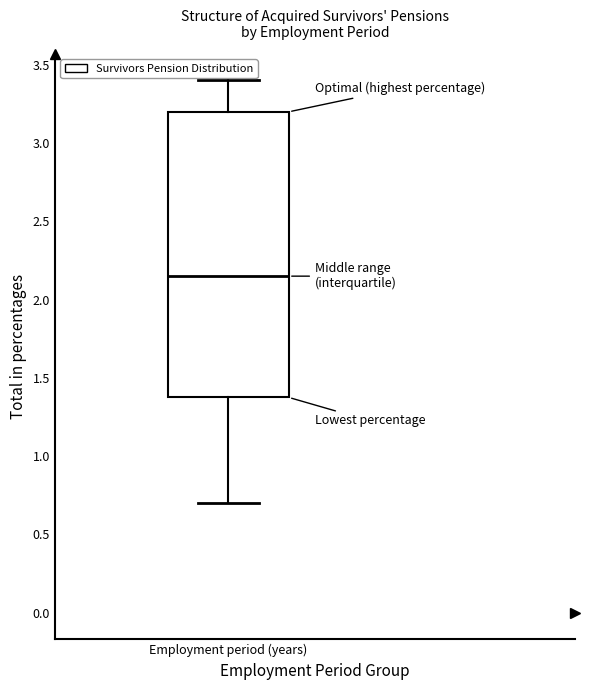

Transcribe this box plot: give where the median line is, the range the box spans, and where the two whiskers end, as read against the y-axis. The values are not printed on the chart, so give them approximately, as read against the axis.

median 2.15, box 1.40 to 3.20, whiskers 0.70 to 3.40